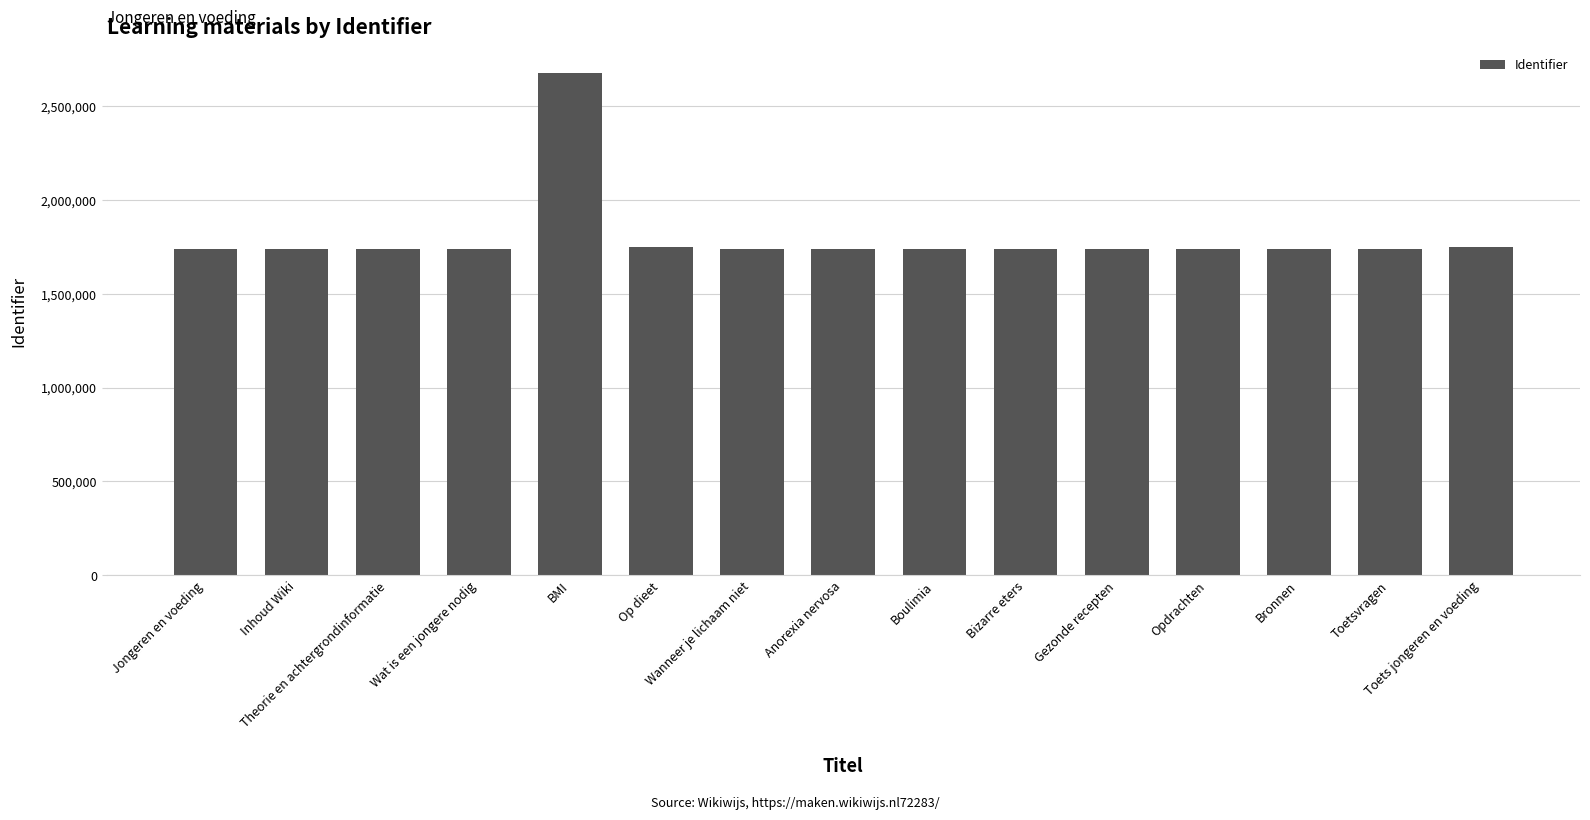

What is the value of the 9th bar from the left?

1735913